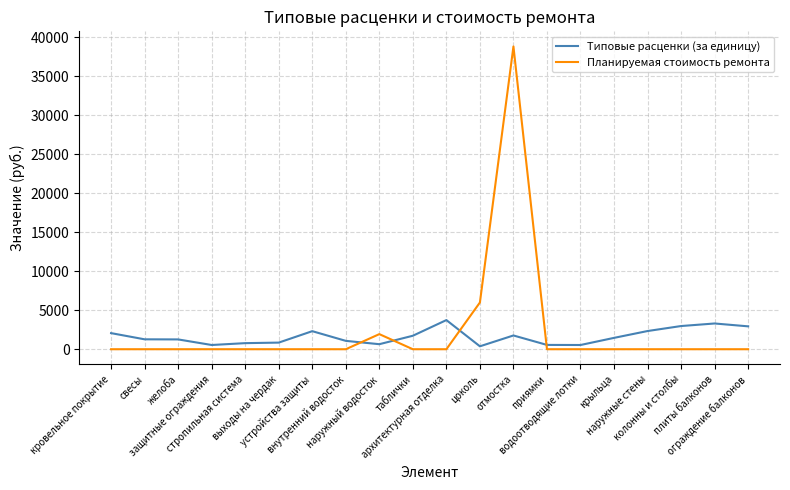

Which series has the largest total across all categories?

Планируемая стоимость ремонта